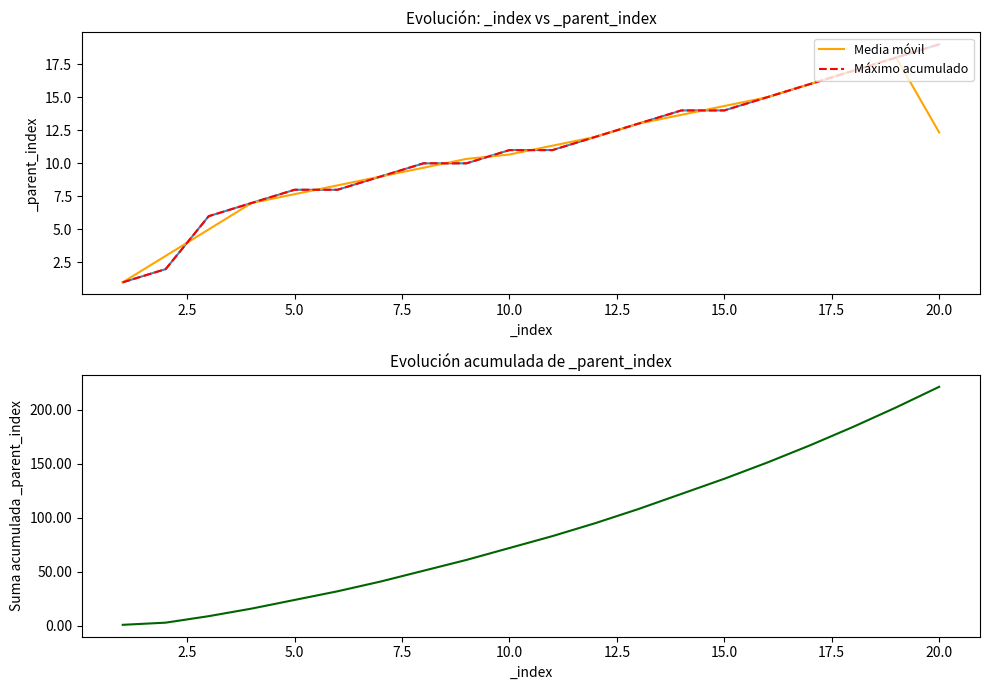

Between 10.0 and 20.0, which series saw the biggest shift?

Suma acumulada _parent_index